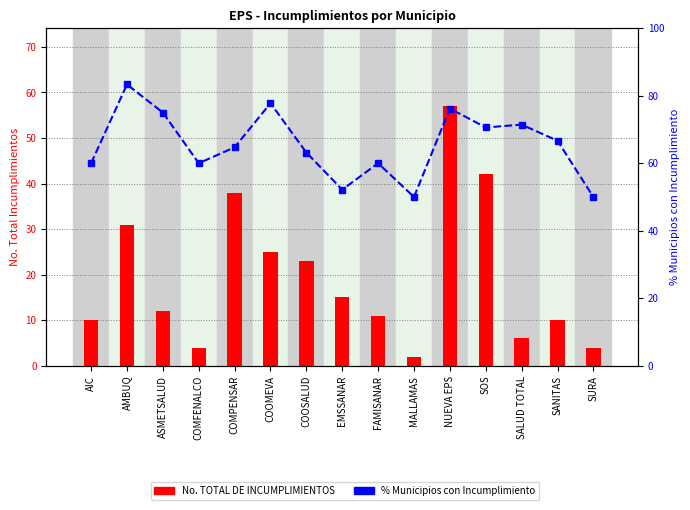

At AIC, list the series in order from smallest to largest.

No. TOTAL DE INCUMPLIMIENTOS, % MUNICIPIOS CON INCUMPLIMIENTO